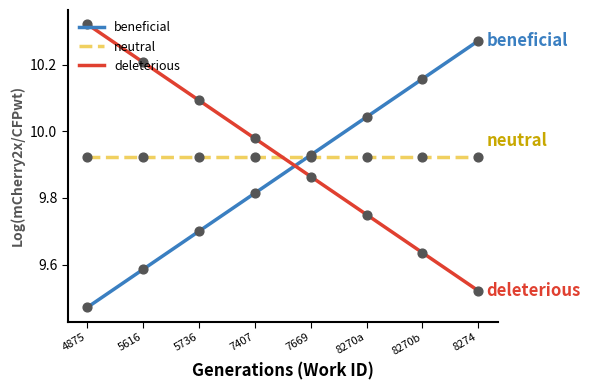

The deleterious series shows 10.2 at 5616. True or false?

True